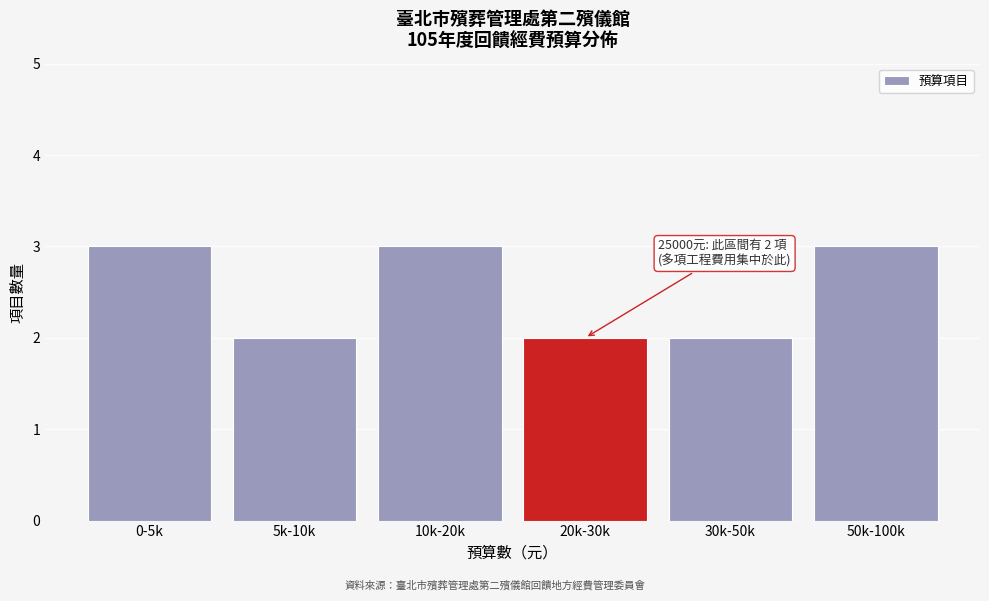

Reading left to right, transcribe all the data shown in this chart.

3	2	3	2	2	3